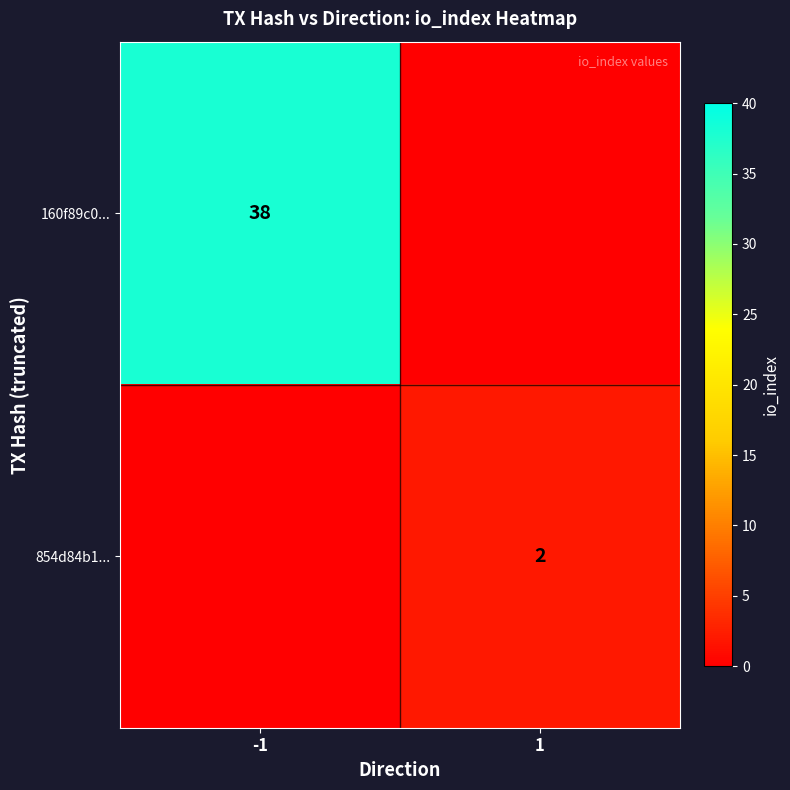

True or false: 854d84b1... has a value of 2 at 1.

True